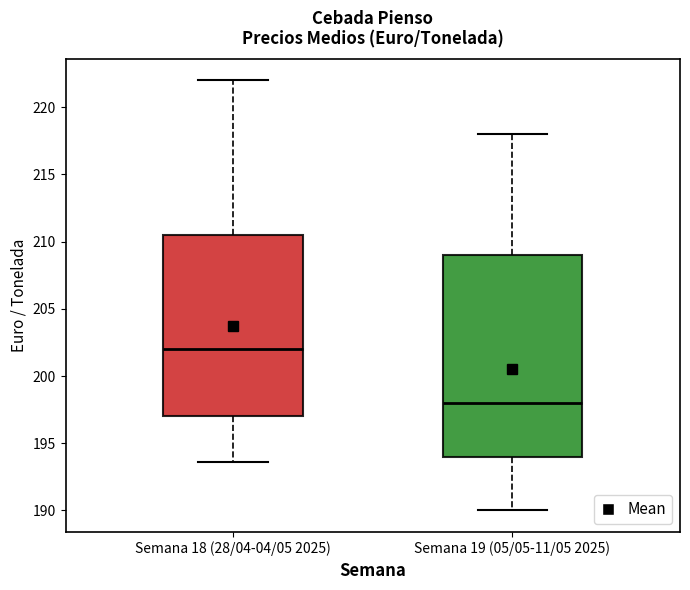

Reading left to right, transcribe this box plot: for each box, give where its median line is, the range the box spans, and where its two whiskers end, as read against the y-axis. The values are not printed on the chart, so give them approximately, as read against the axis.

Semana 18 (28/04-04/05 2025): median 202.0, box 197.0 to 210.5, whiskers 193.5 to 222.0
Semana 19 (05/05-11/05 2025): median 198.0, box 194.0 to 209.0, whiskers 190.0 to 218.0